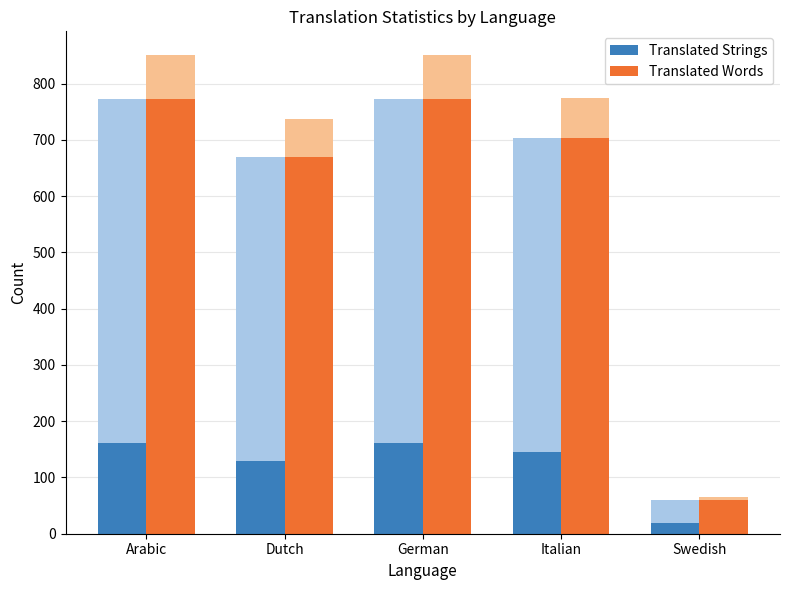

What is the label of the 4th bar from the right?

Dutch